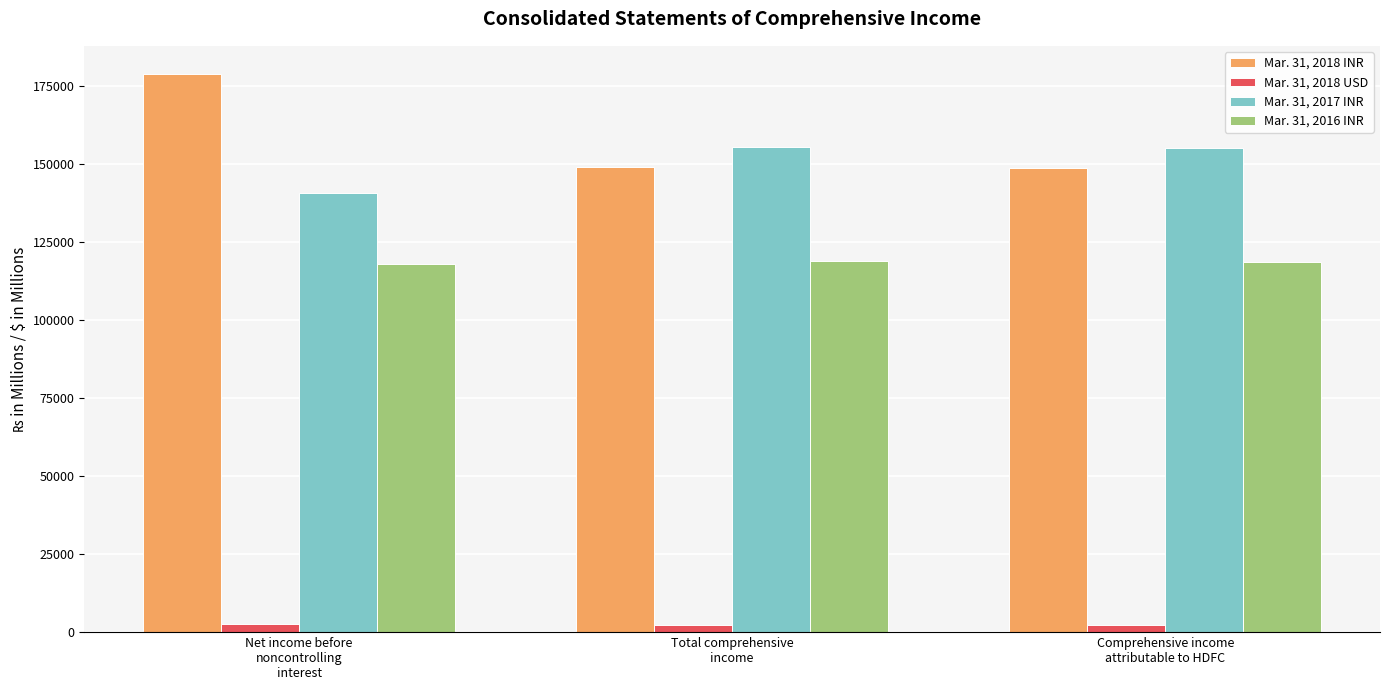

Rank the series by their maximum value, from lowest to highest.

Mar. 31, 2018 USD, Mar. 31, 2016 INR, Mar. 31, 2017 INR, Mar. 31, 2018 INR